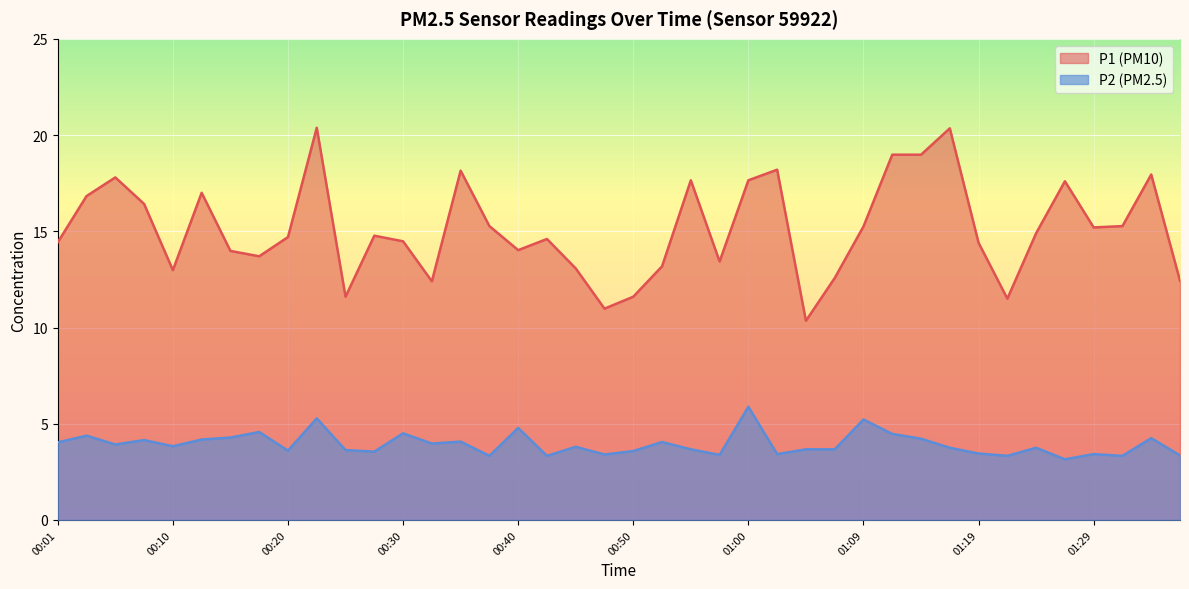

Which series has the largest total across all categories?

P1 (PM10)